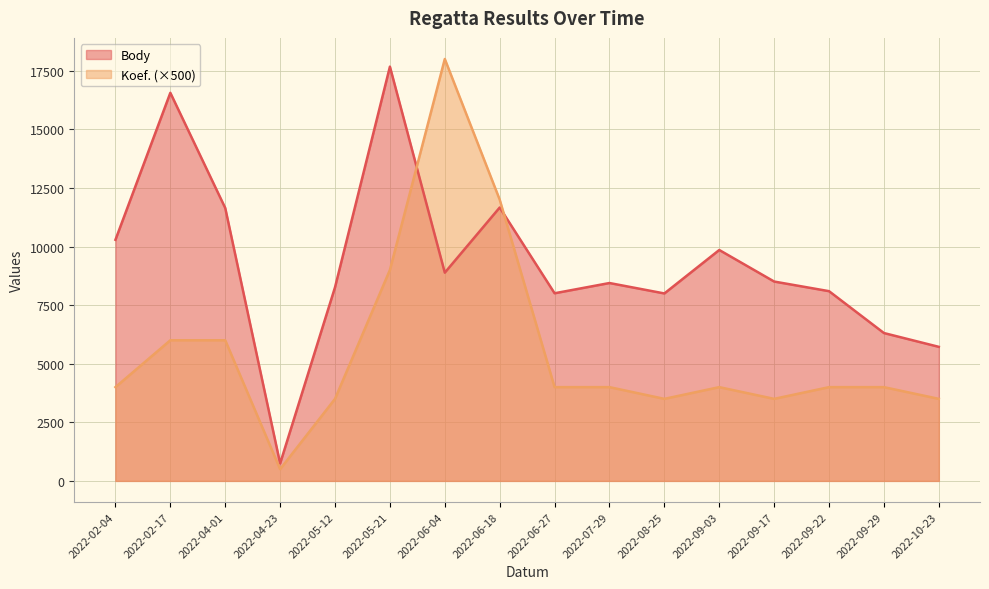

How many times do Body and Koef. cross each other?

2